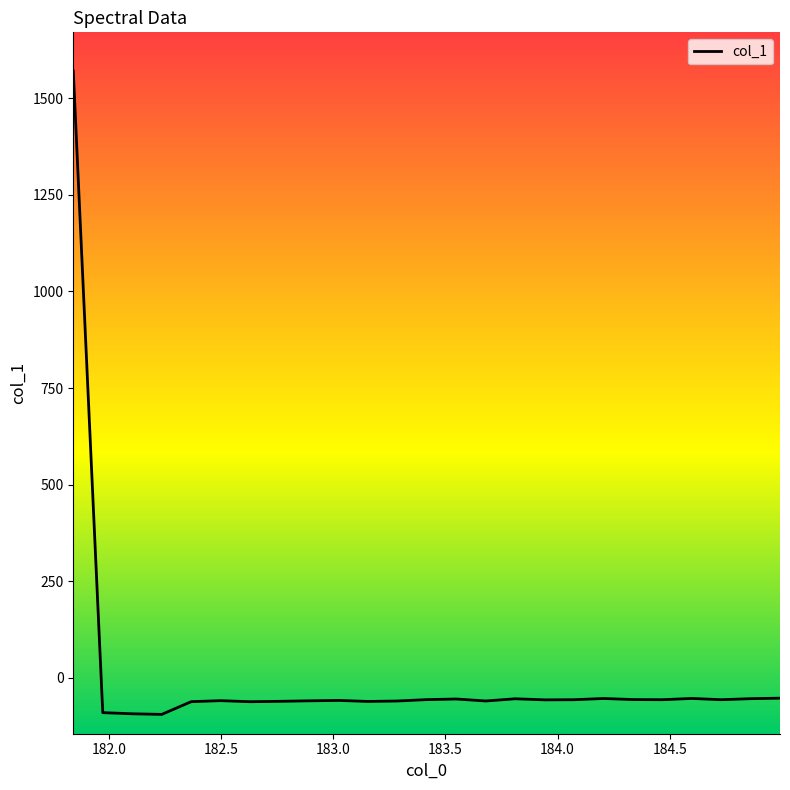

What is the minimum value shown in the chart?

-94.5